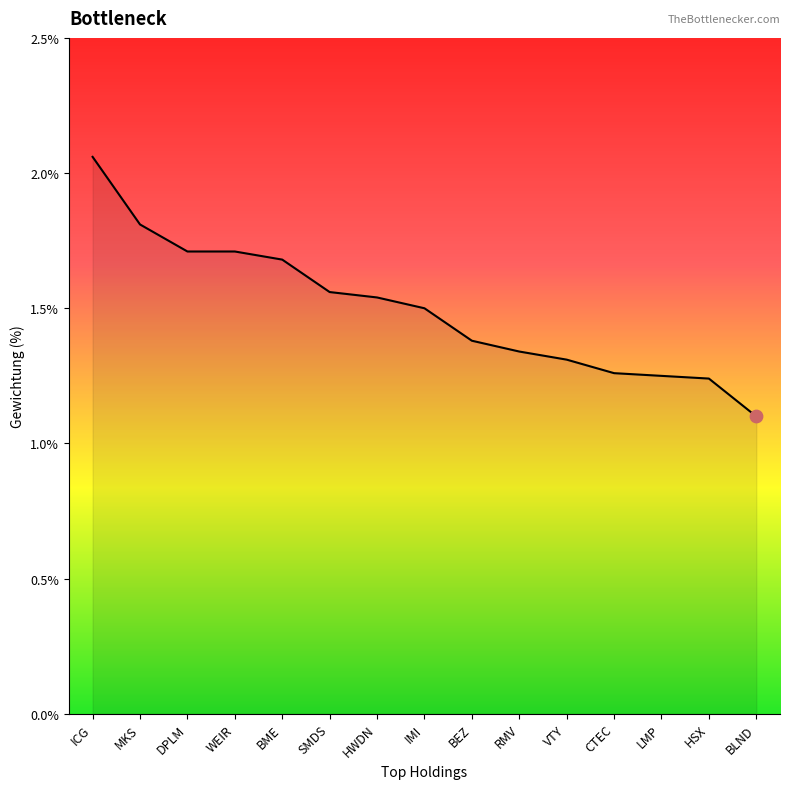

What is the ratio of the value at VTY to the value at HSX?

1.1